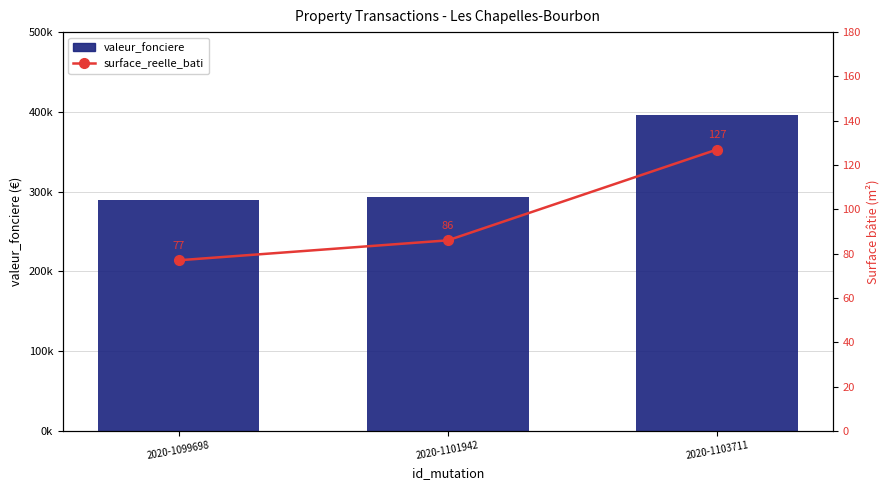

Are the bars horizontal?

No